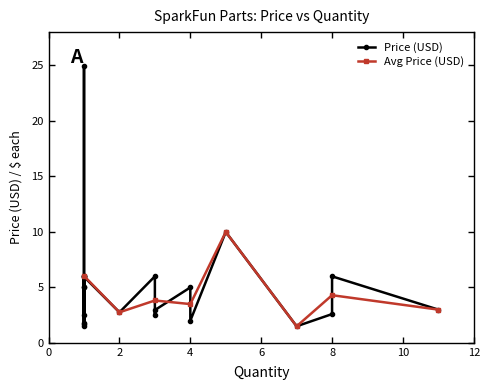

Is it true that Avg Price (USD) equals 1.4 at 2?

False